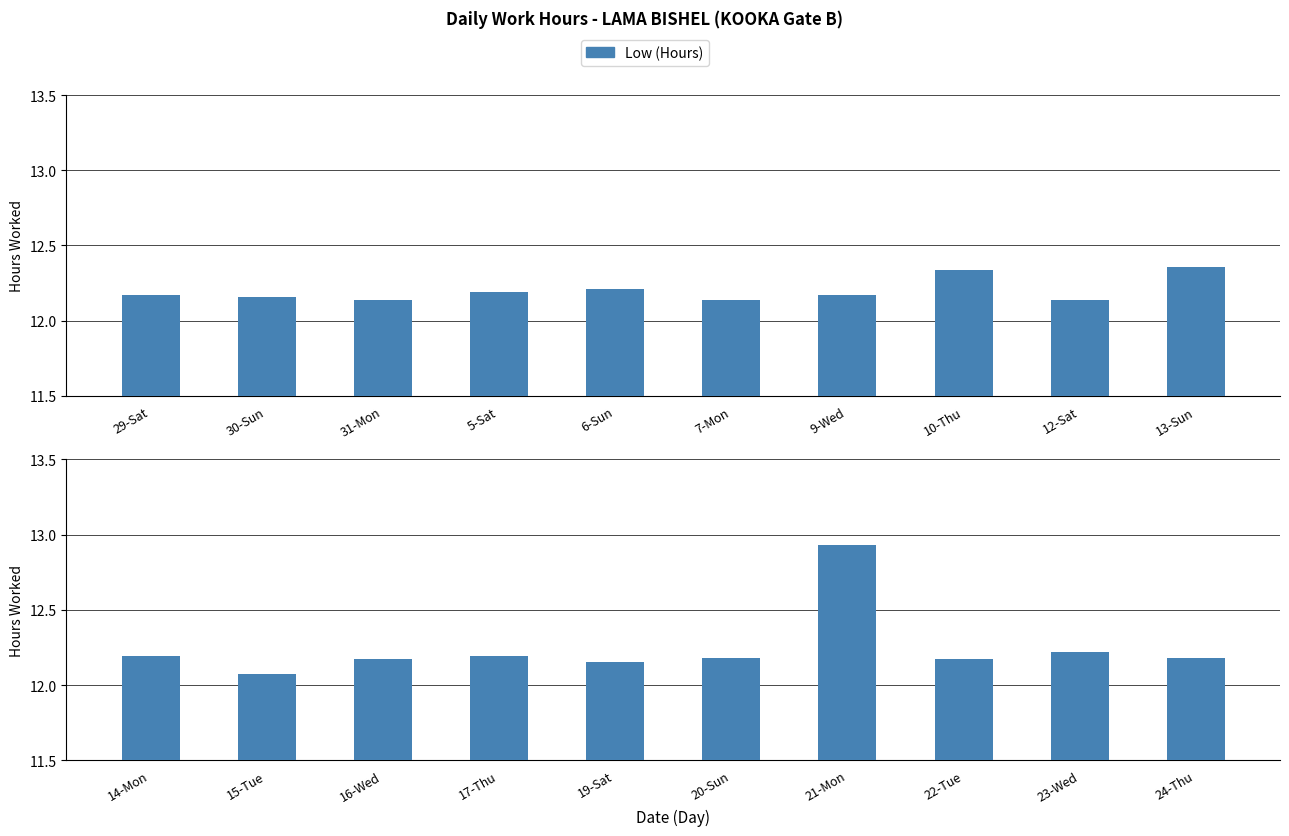

What is the difference between the values at 15-Tue and 16-Wed?

0.1